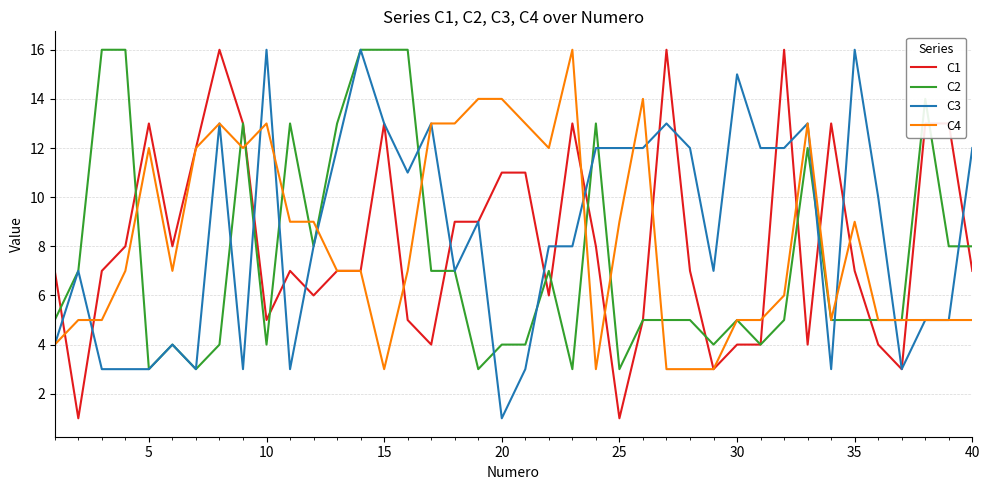

What is the minimum value for C2?

3